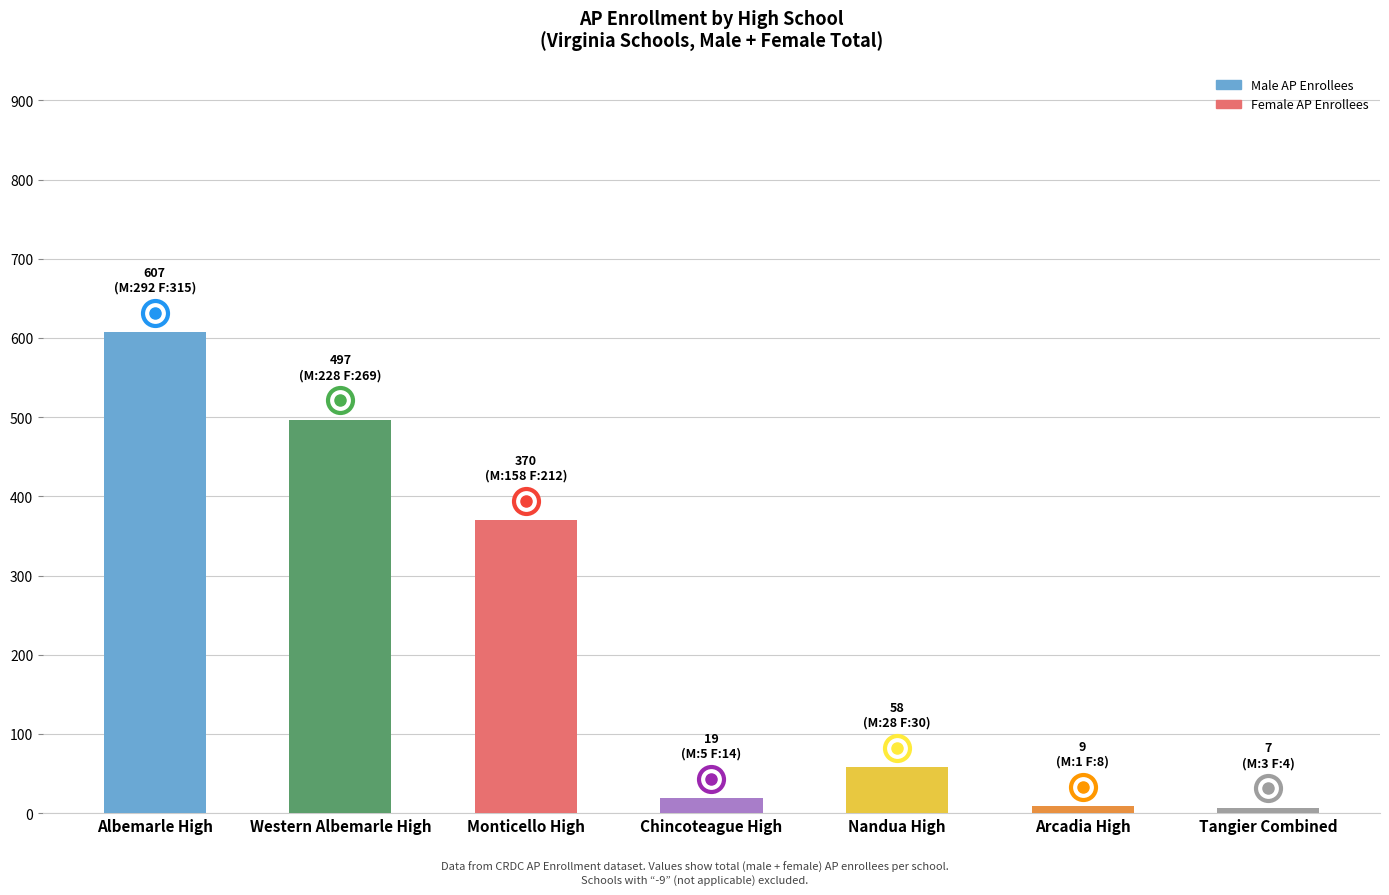

Reading left to right, list all the values displayed in this chart.

Male AP Enrollees: Albemarle High=292	Western Albemarle High=228	Monticello High=158	Chincoteague High=5	Nandua High=28	Arcadia High=1	Tangier Combined=3
Female AP Enrollees: Albemarle High=315	Western Albemarle High=269	Monticello High=212	Chincoteague High=14	Nandua High=30	Arcadia High=8	Tangier Combined=4